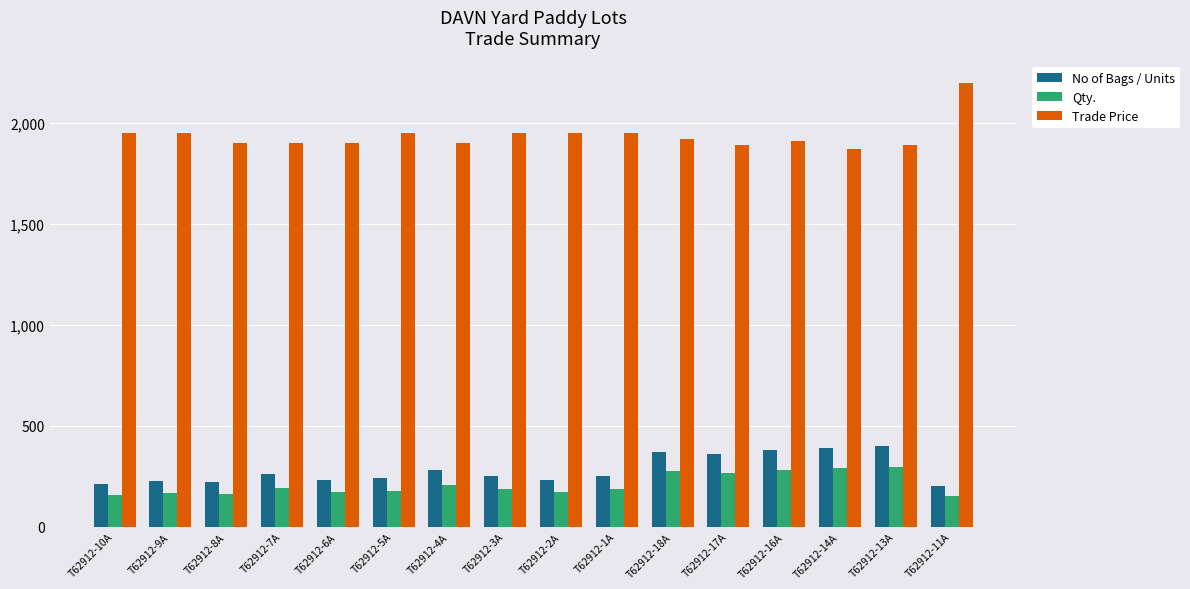

What is the sum of all Qty. values?

3329.3